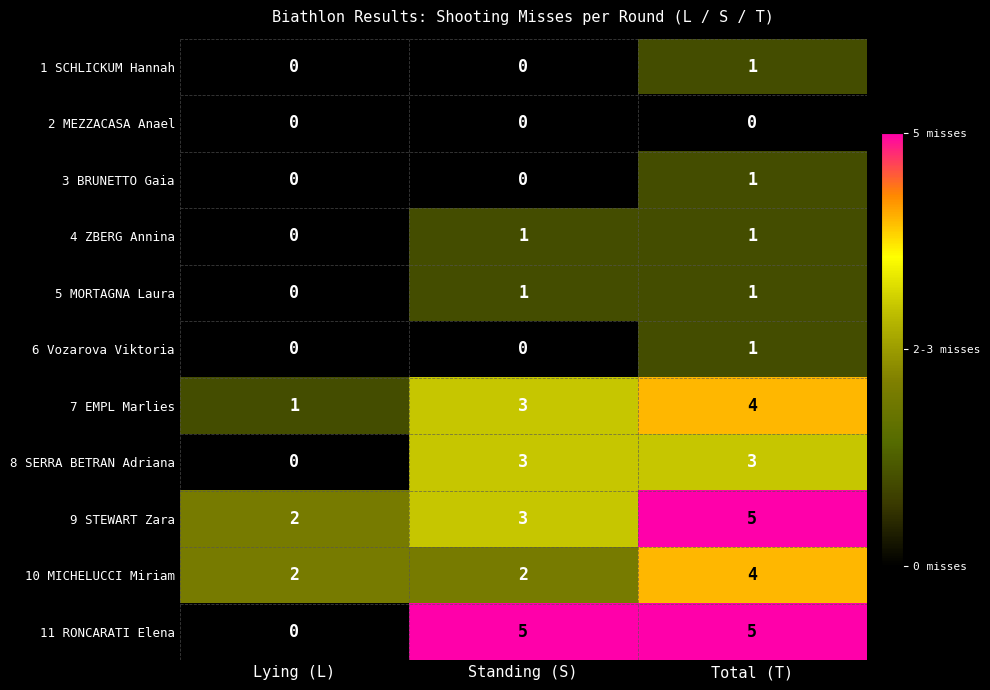

At which category is the sum across all series the highest?

Total (T)